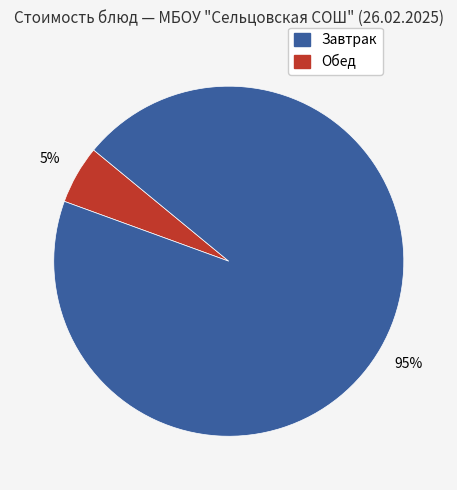

To the nearest percent, what is the average slice percentage?

50%